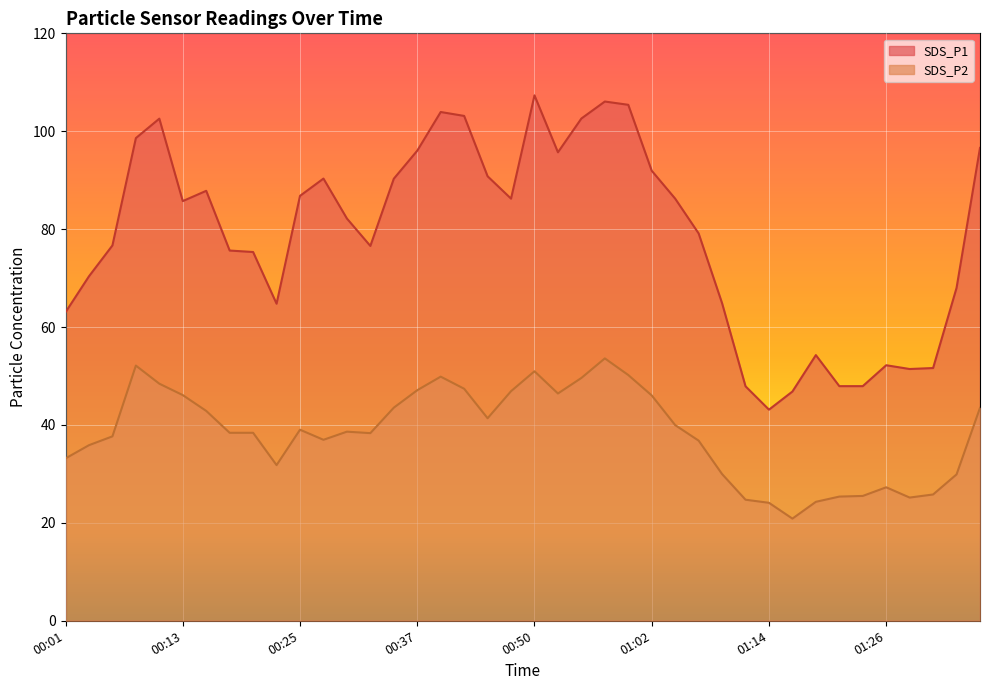

At which category is the sum across all series the highest?

00:57